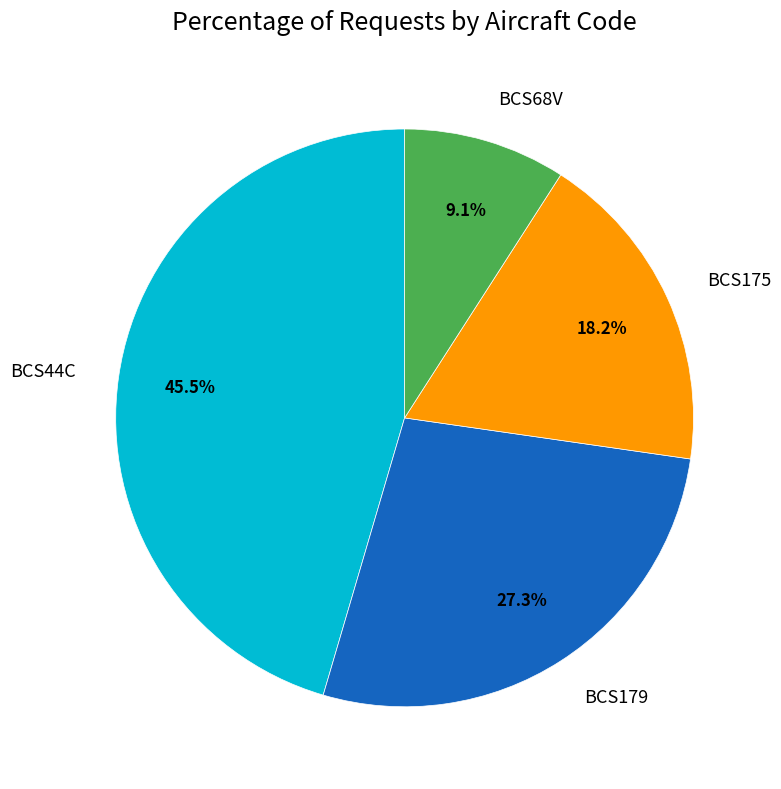

What is the ratio of the value at BCS175 to the value at BCS68V?

2.0